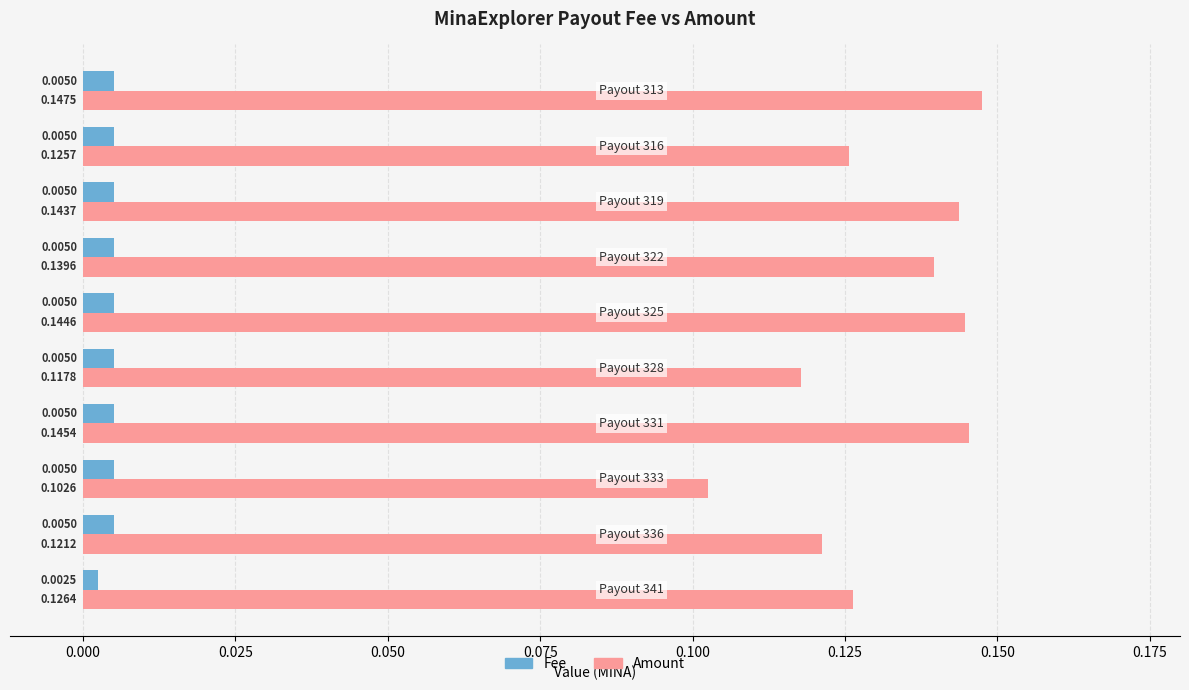

Which series has the widest spread of values?

Amount